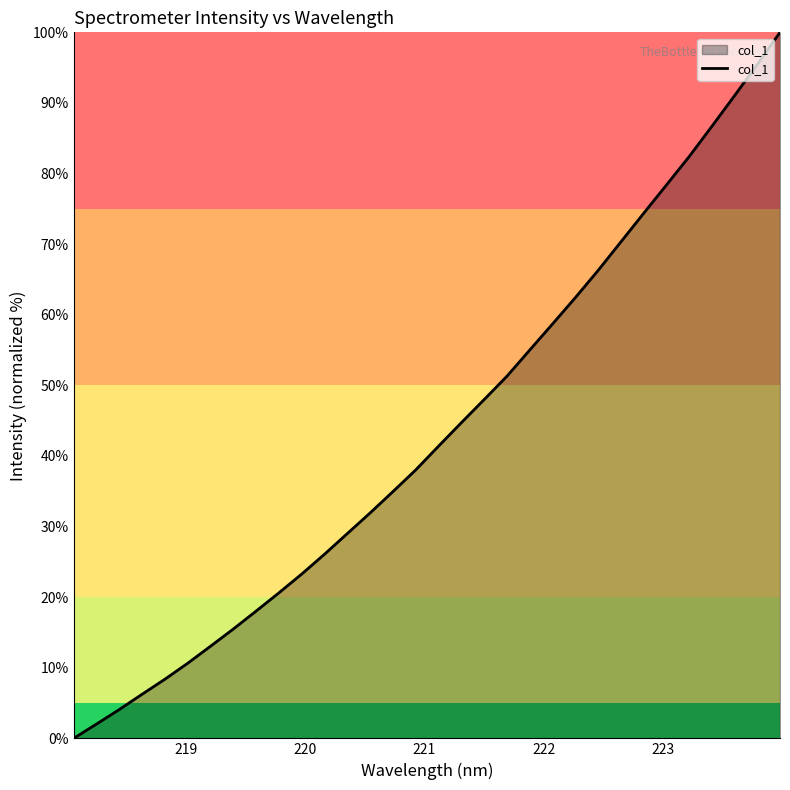

What is the sum of all values?

1387.8